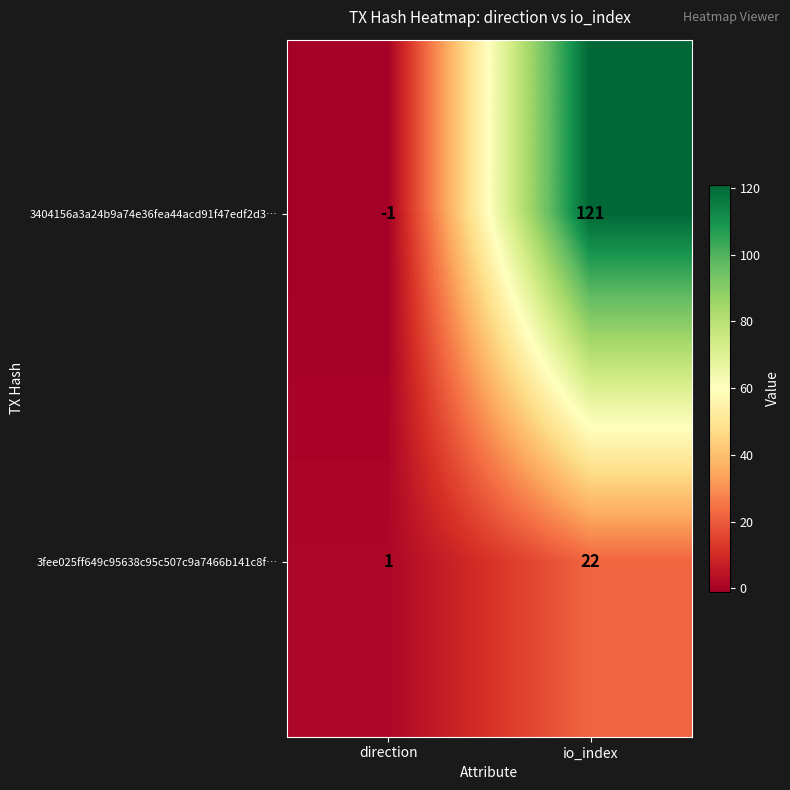

Which label corresponds to the largest value in the chart?

io_index